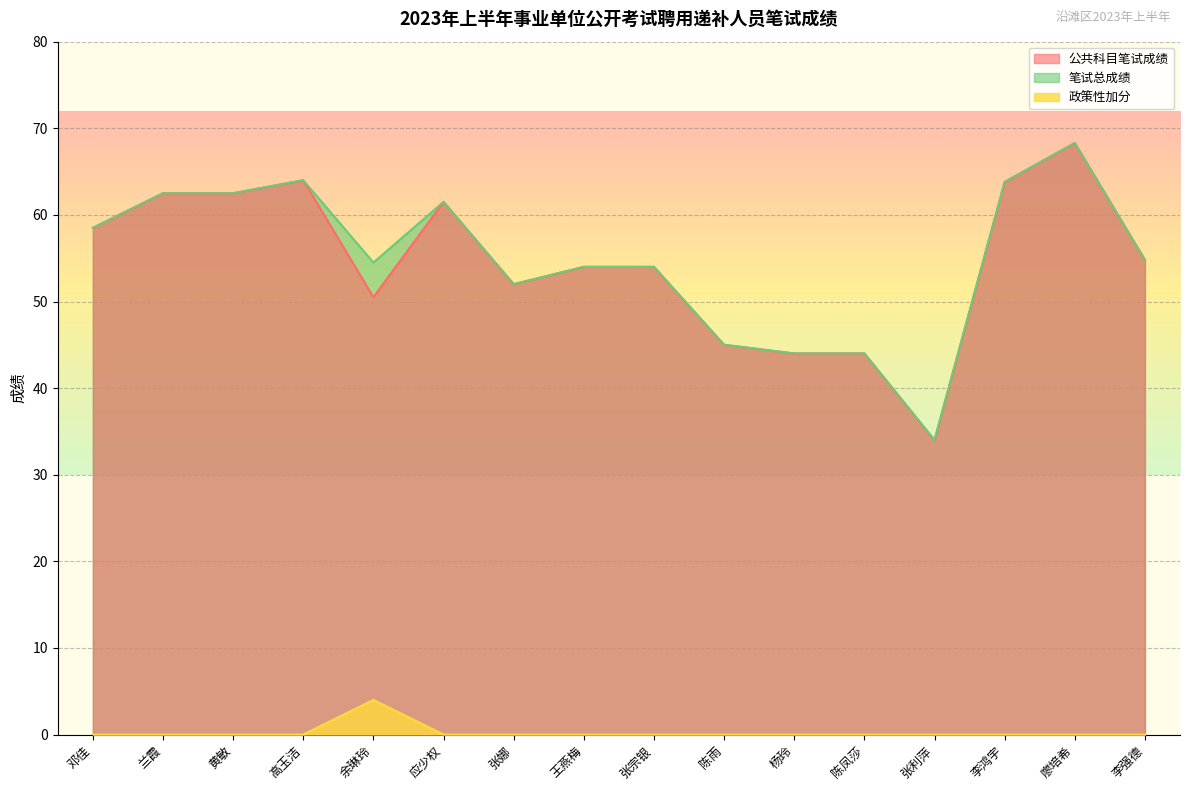

What is the difference between the highest and lowest values at 陈雨?

45.0